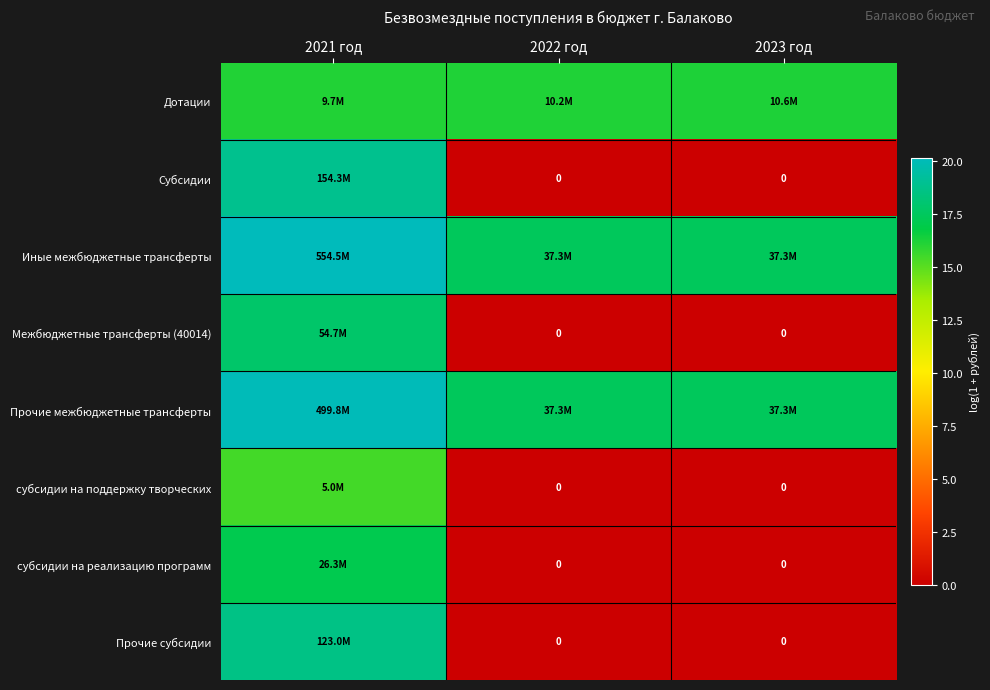

The Иные межбюджетные трансферты series shows 17.4 at 2023 год. True or false?

True